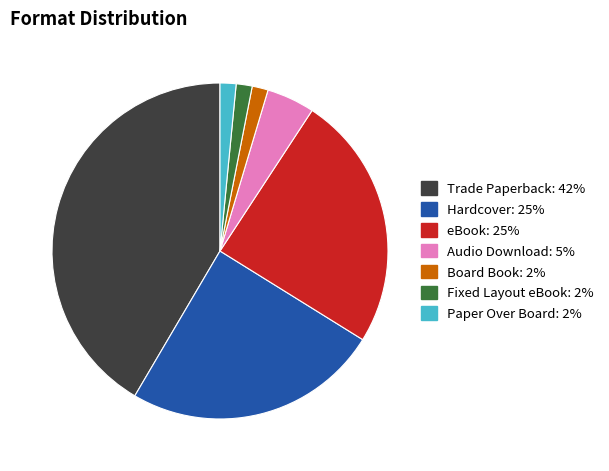

Between Audio Download and Board Book, which is larger?

Audio Download